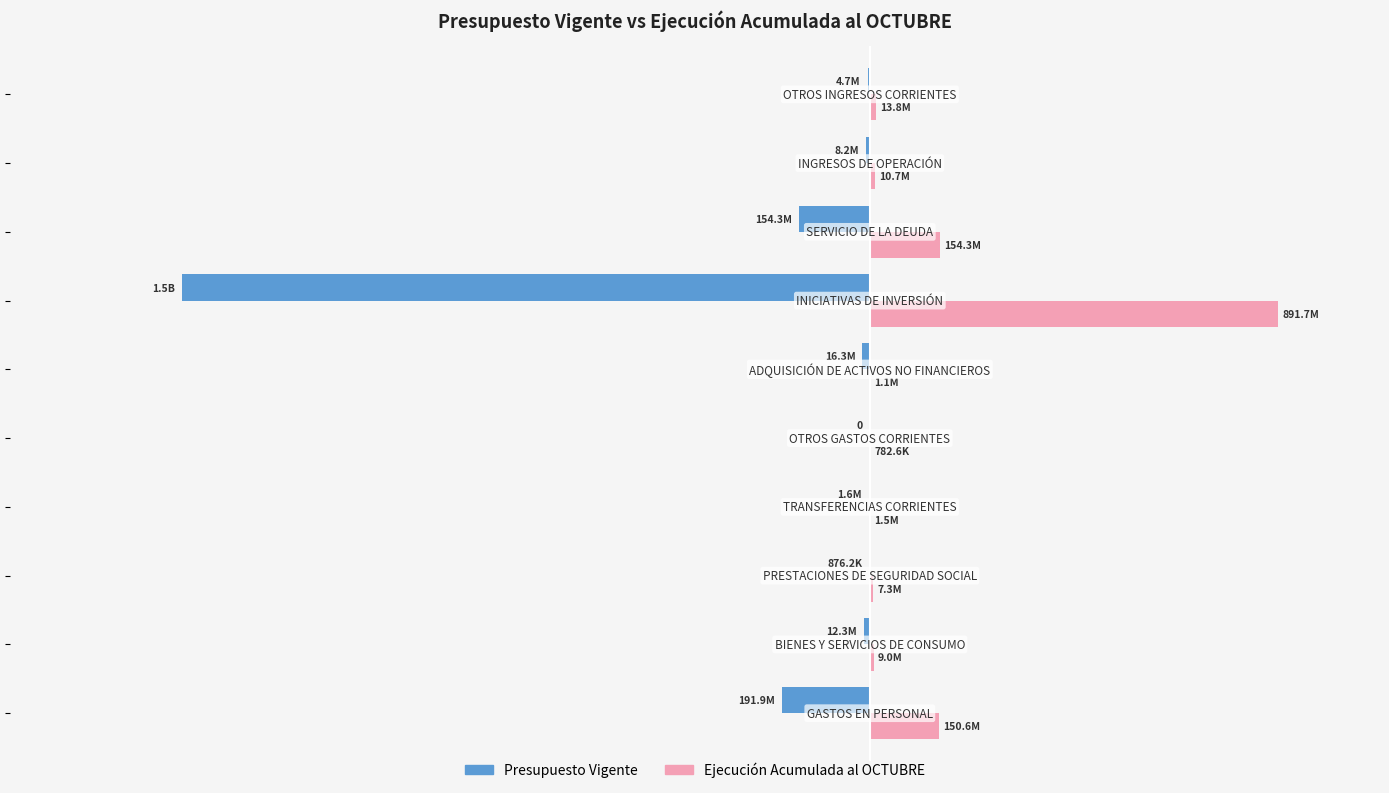

What are all the series names shown in the legend?

Presupuesto Vigente, Ejecución Acumulada al OCTUBRE